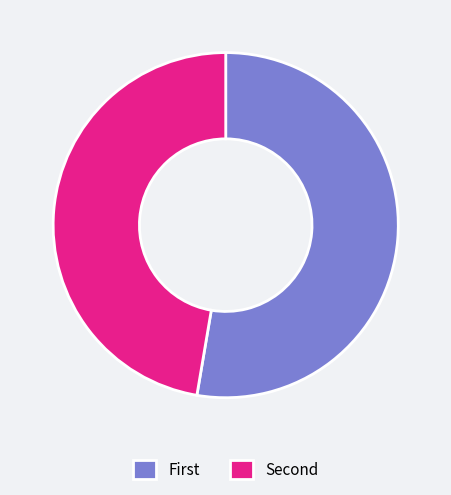

Does any single category account for the majority?

Yes